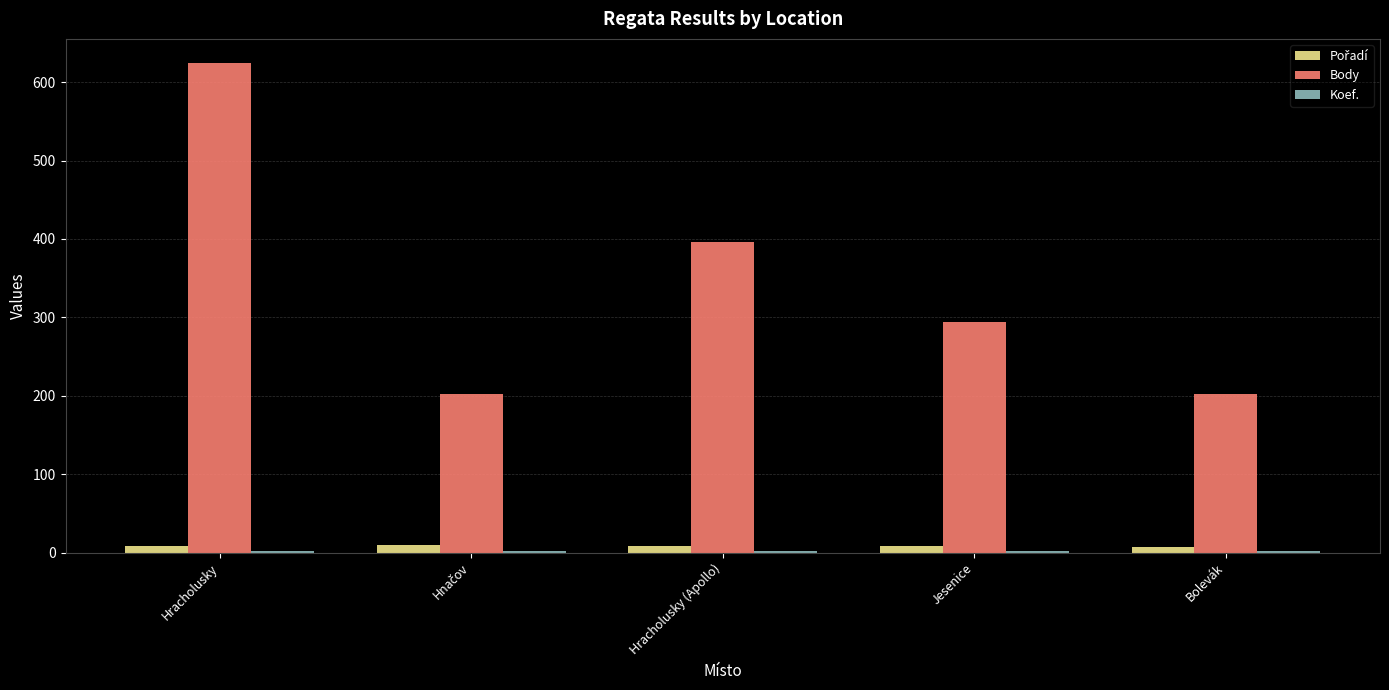

What is the difference between the maximum and minimum values in the Body series?

422